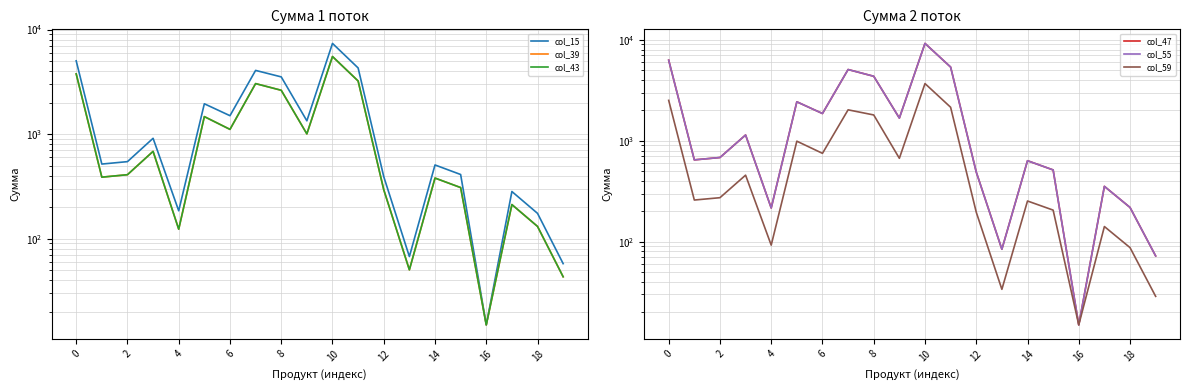

Is the value of col_55 at 11 greater than the value of col_59 at 16?

Yes